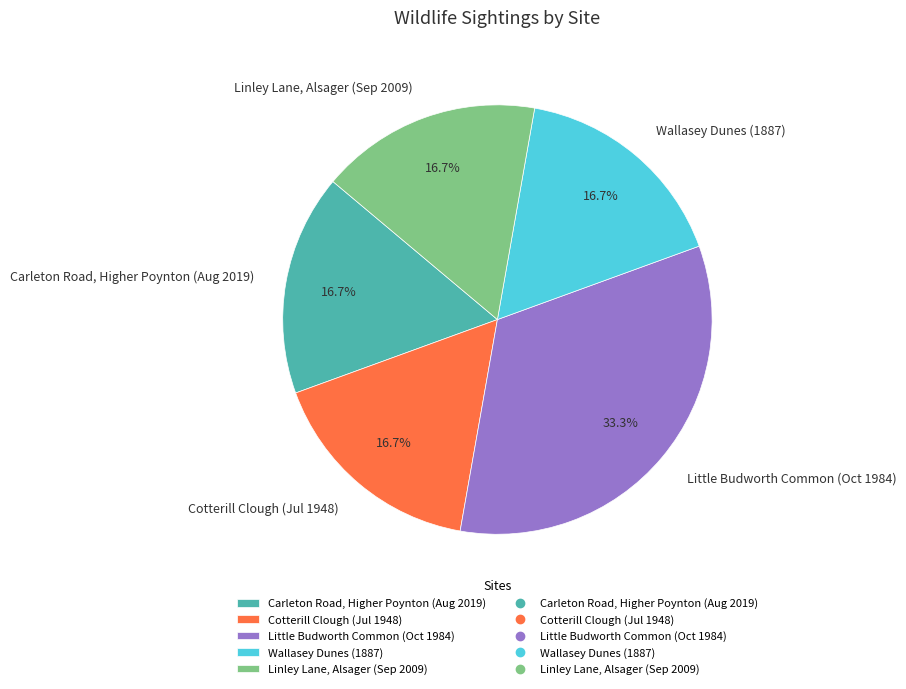

Is the sum of Carleton Road, Higher Poynton (Aug 2019) and Cotterill Clough (Jul 1948) greater than half?

No